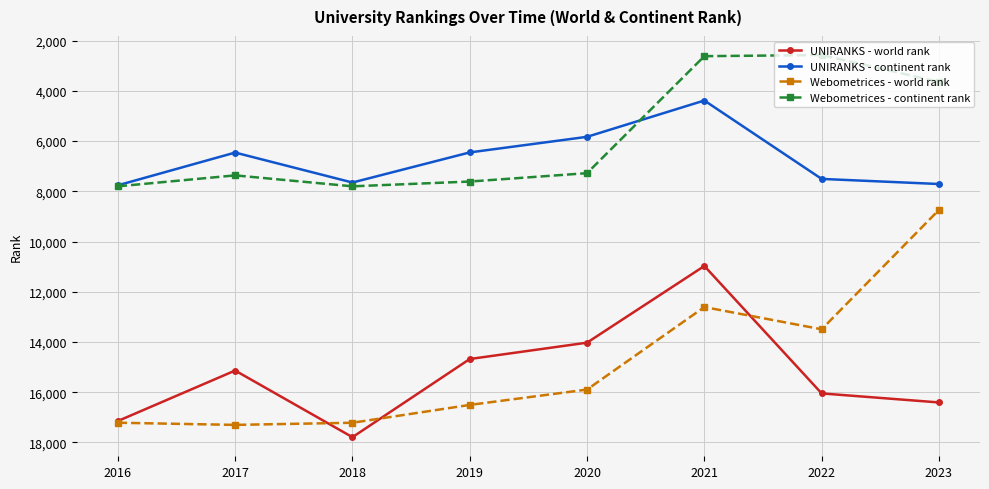

At how many categories does at least one series exceed 15430?

7